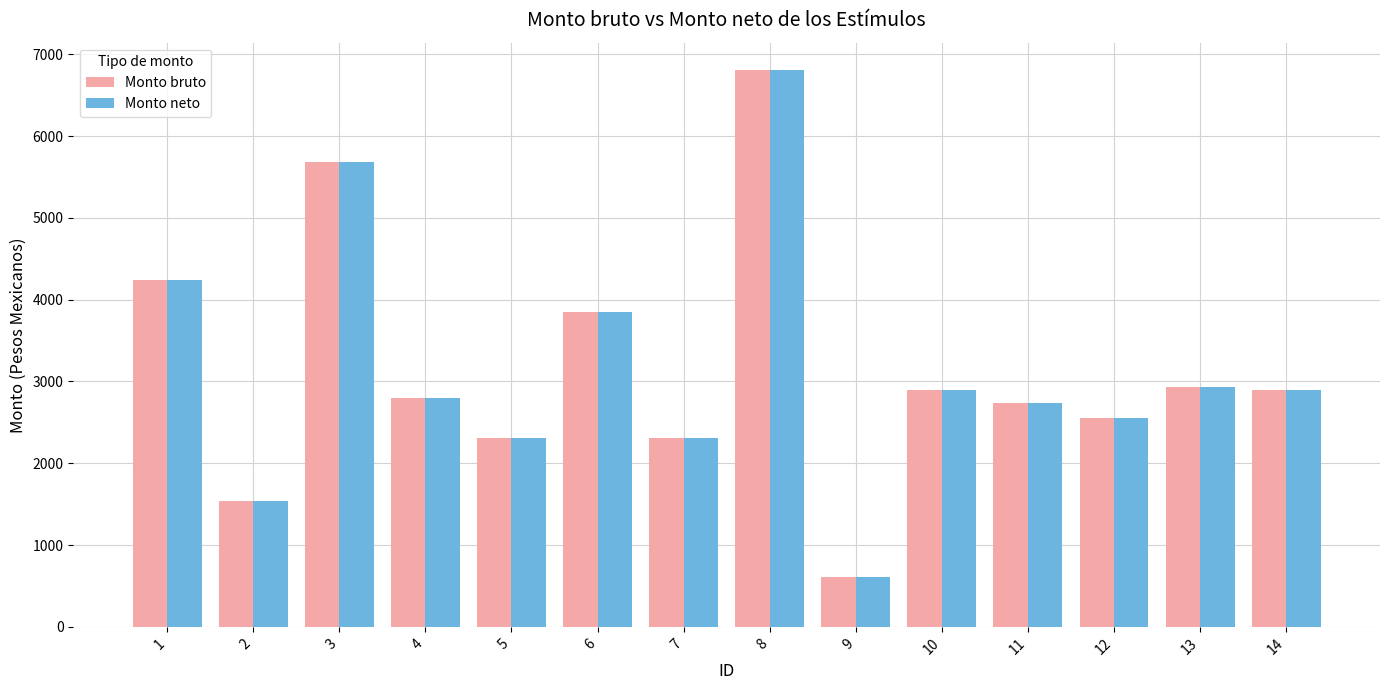

What is the total value across all series at 7?

4627.8